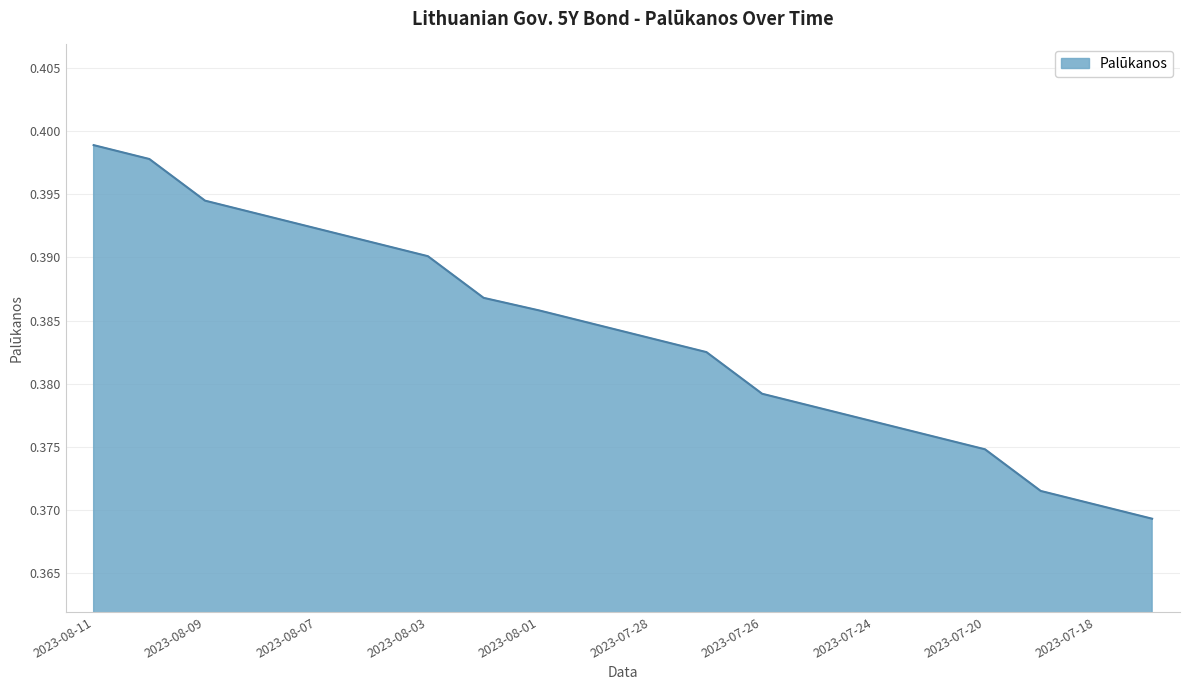

What is the label of the 8th point from the left?

2023-08-02